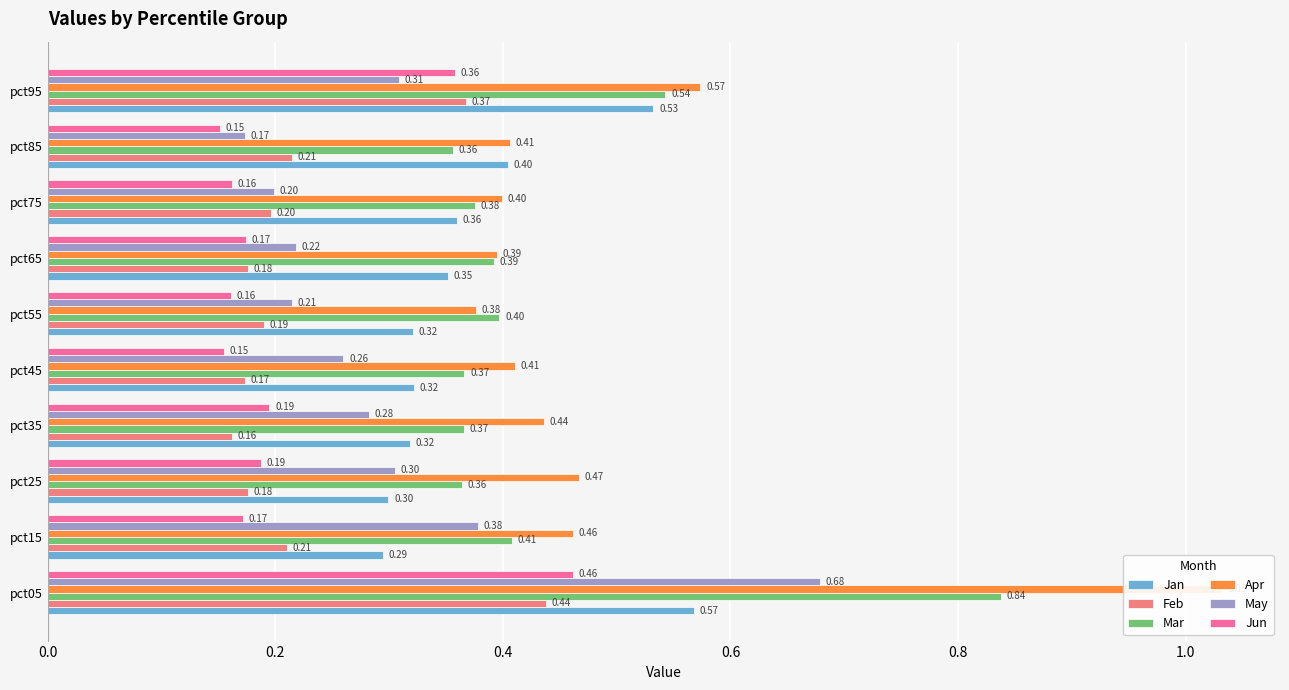

Does the chart contain stacked bars?

No